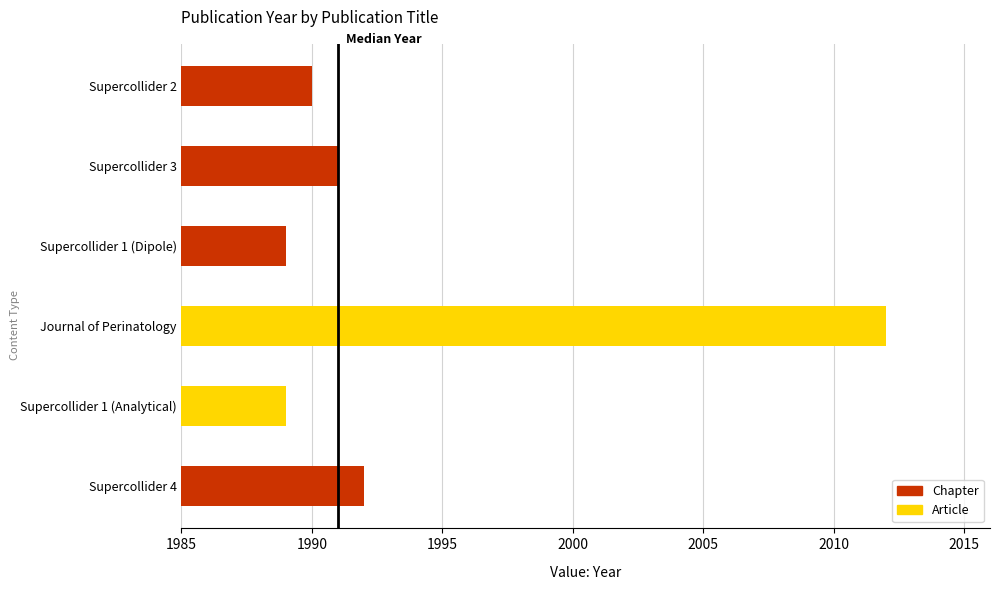

The chart shows a value of 1990 at Supercollider 2. True or false?

True